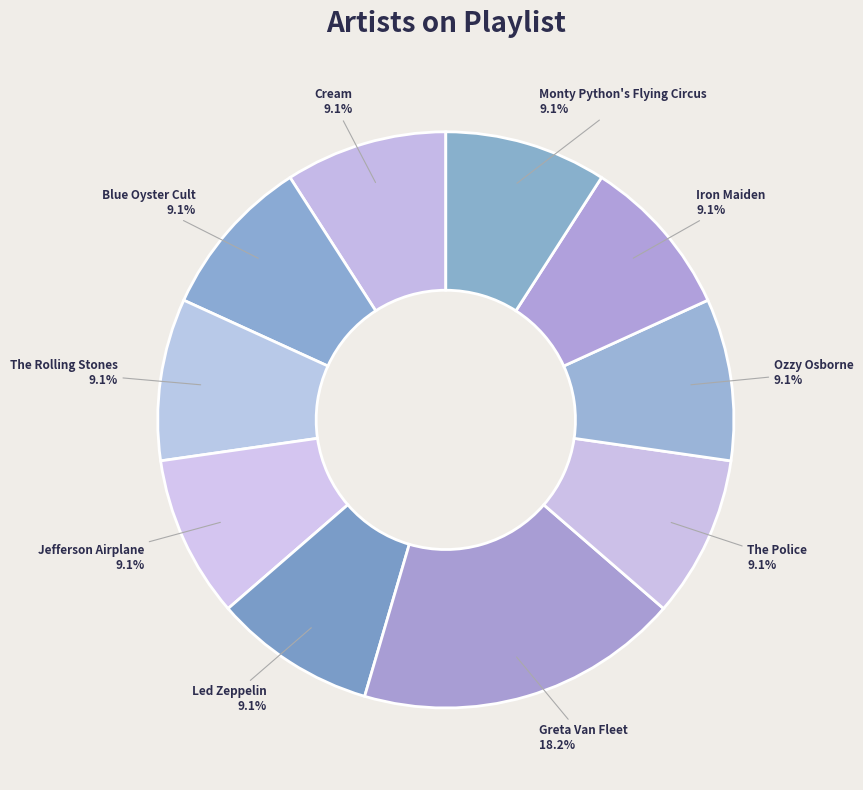

Is Greta Van Fleet the majority of the pie?

No